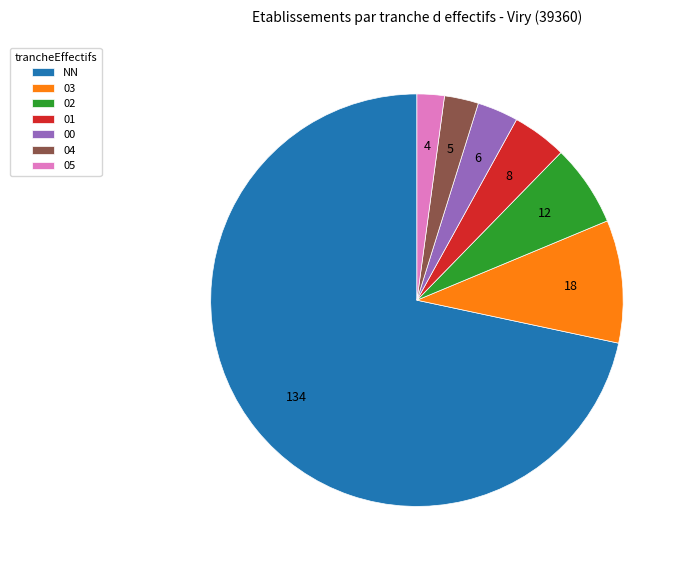

Between 05 and NN, which is larger?

NN